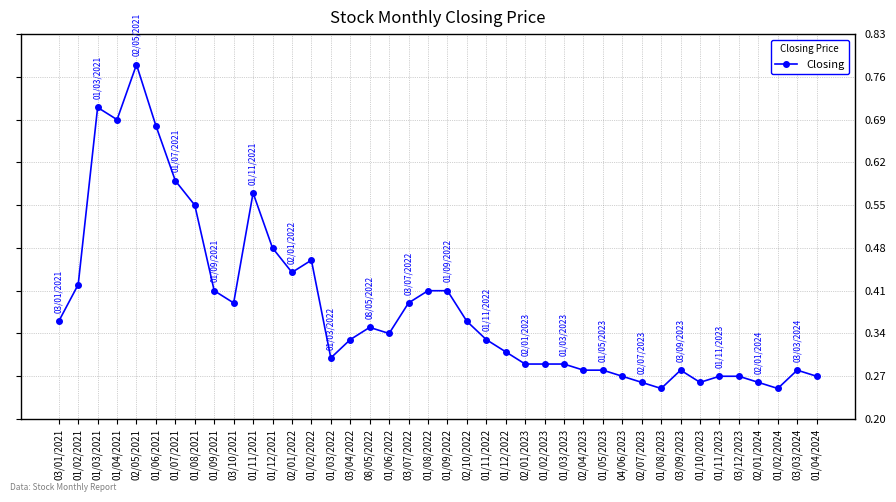

True or false: the data has more than 0 interior local peaks.

True